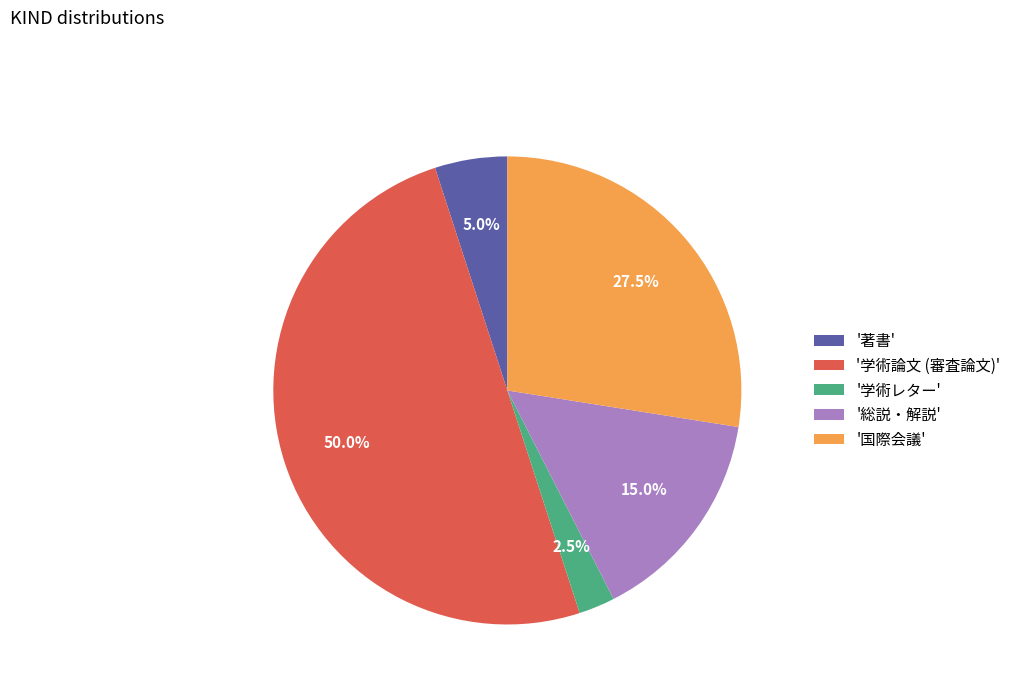

Does '国際会議' represent more than half of the total?

No